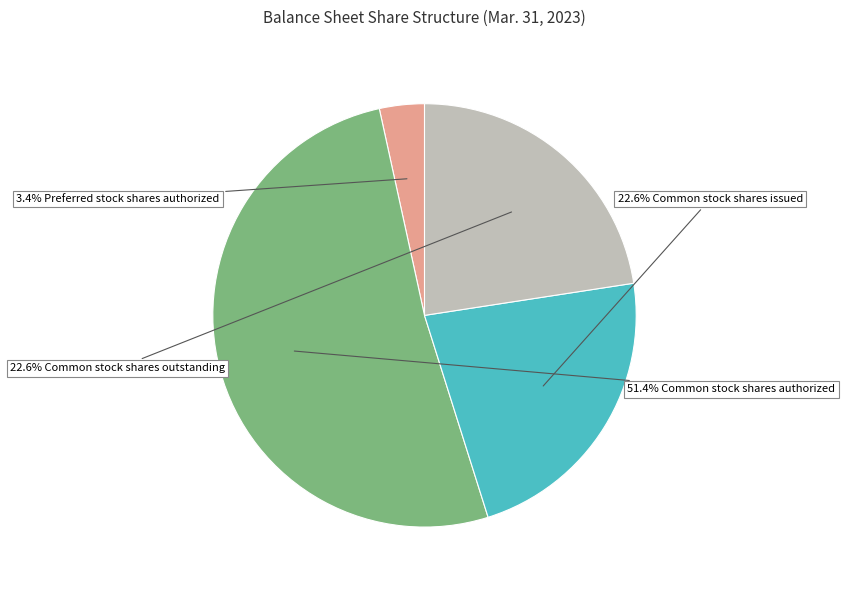

Is there any slice that represents more than half of the pie?

Yes